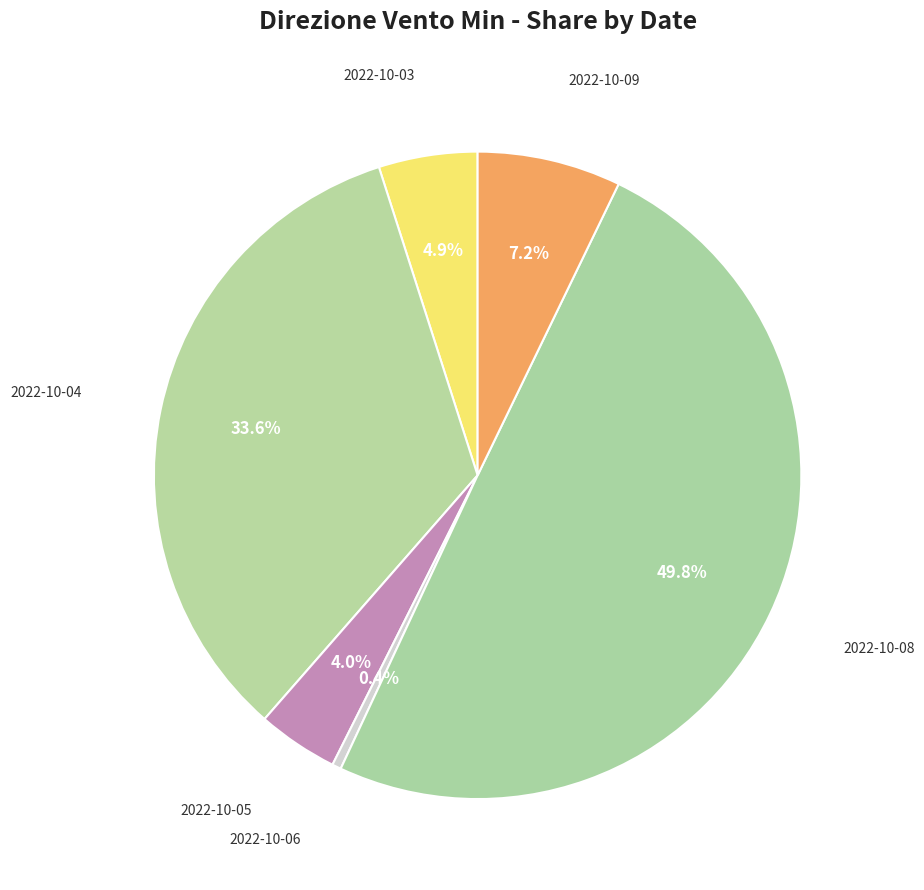

Count the number of slices in the pie.

6